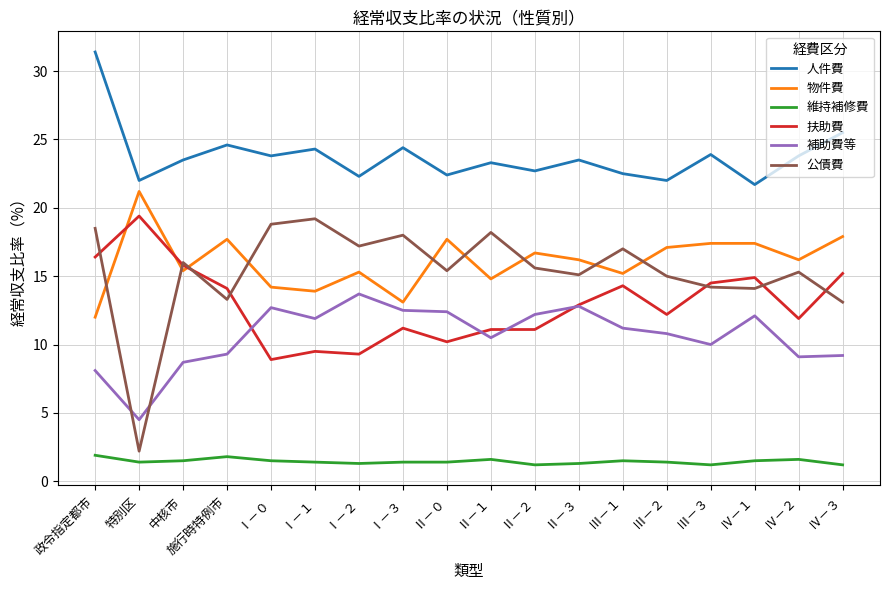

Is this an area chart (filled region under the line)?

No